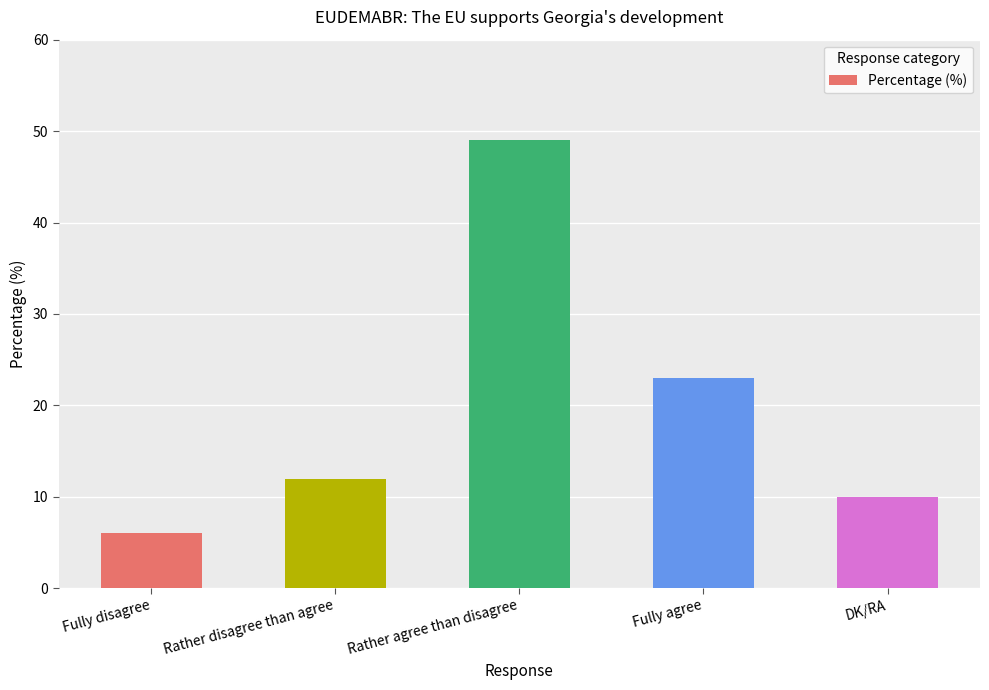

Reading right to left, transcribe all the data shown in this chart.

DK/RA=10	Fully agree=23	Rather agree than disagree=49	Rather disagree than agree=12	Fully disagree=6